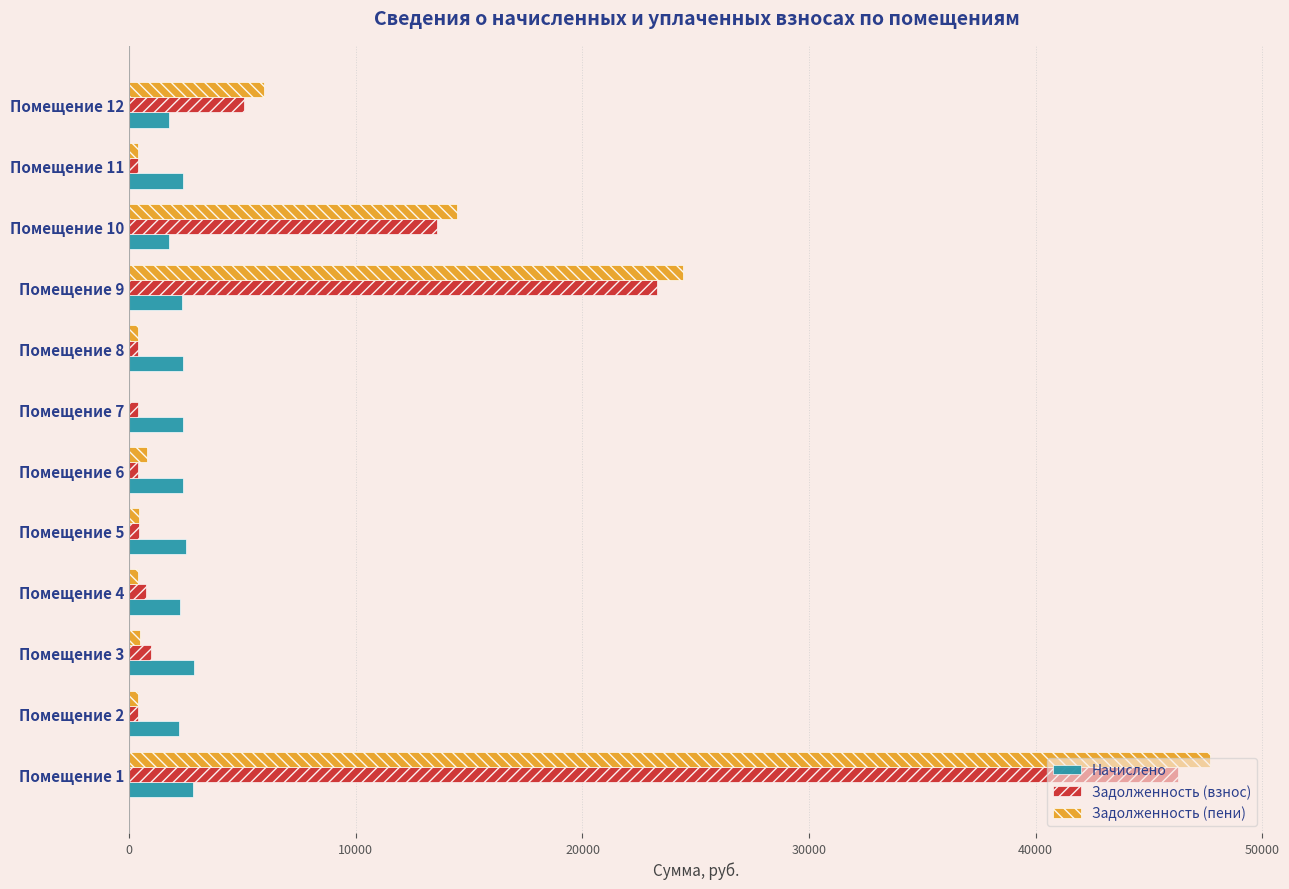

Is the value of Начислено at Помещение 7 greater than the value of Задолженность (пени) at Помещение 1?

No